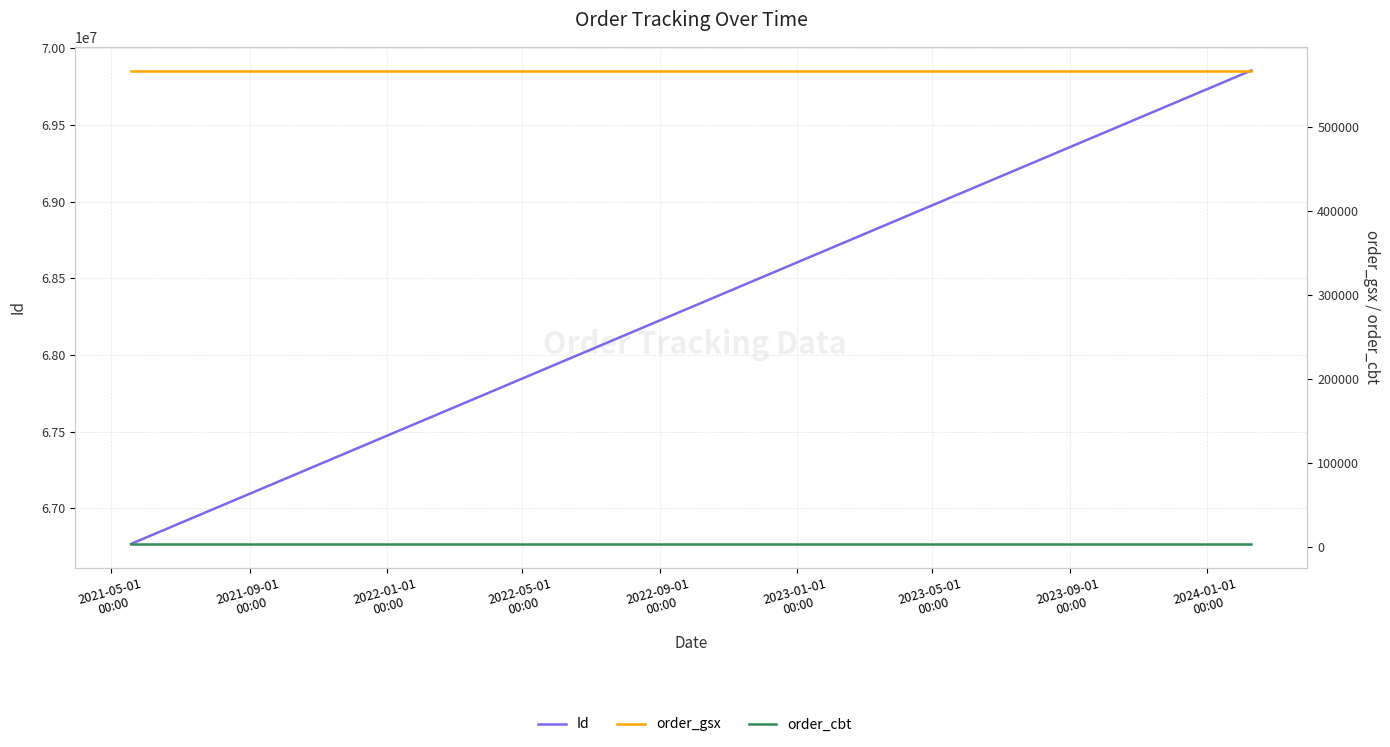

What is the label of the 1st point from the left?

2021-05-01
00:00